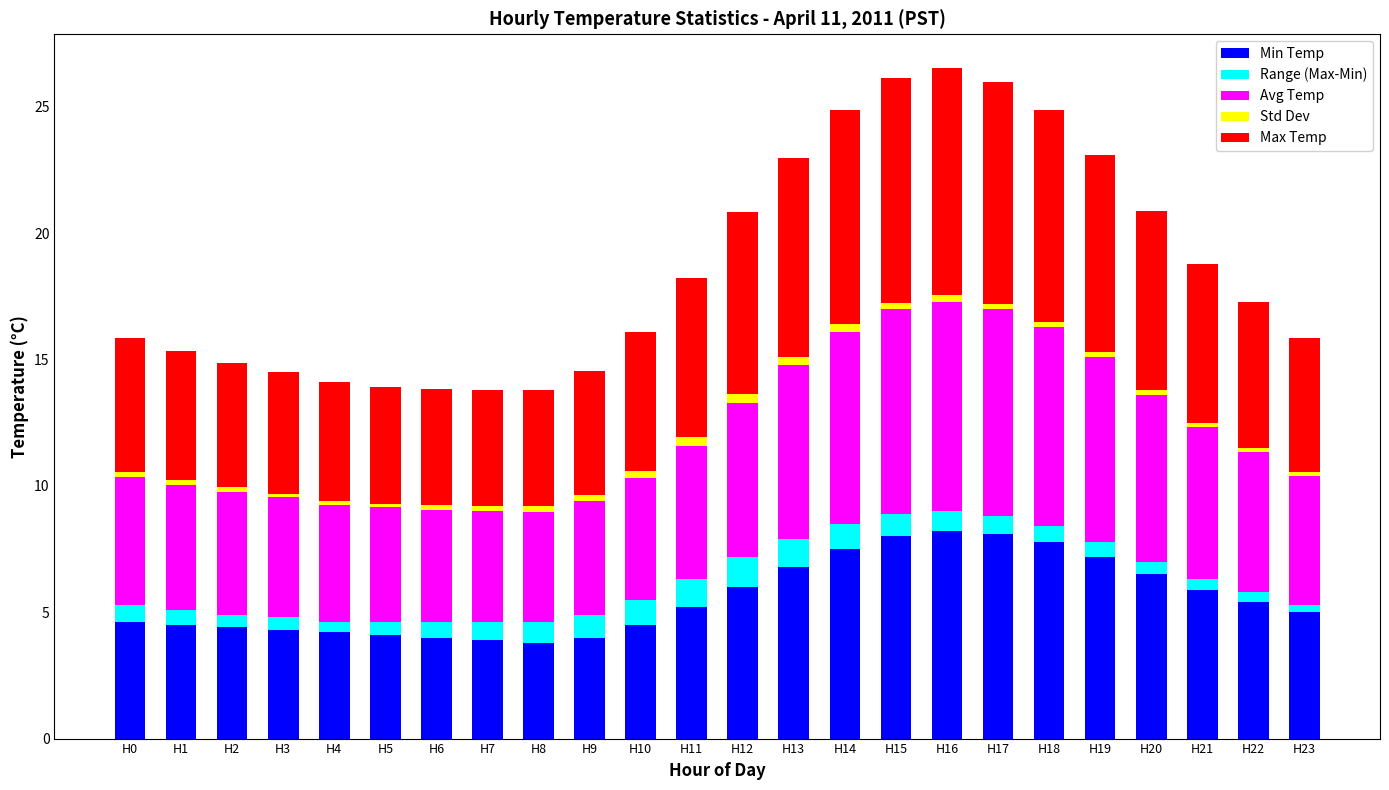

What is the highest value of the Min Temp series?

8.2